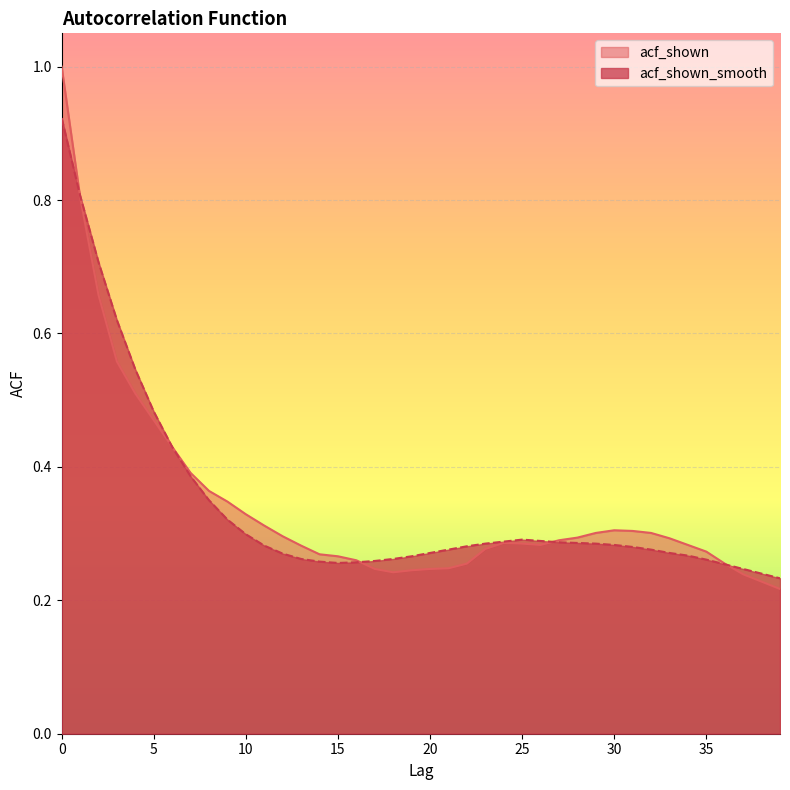

List the labels in order of acf_shown value, largest first.

0, 1, 2, 3, 4, 5, 6, 7, 8, 9, 10, 11, 30, 31, 29, 32, 12, 28, 33, 27, 24, 25, 26, 34, 13, 23, 35, 14, 15, 16, 22, 36, 21, 17, 20, 19, 18, 37, 38, 39